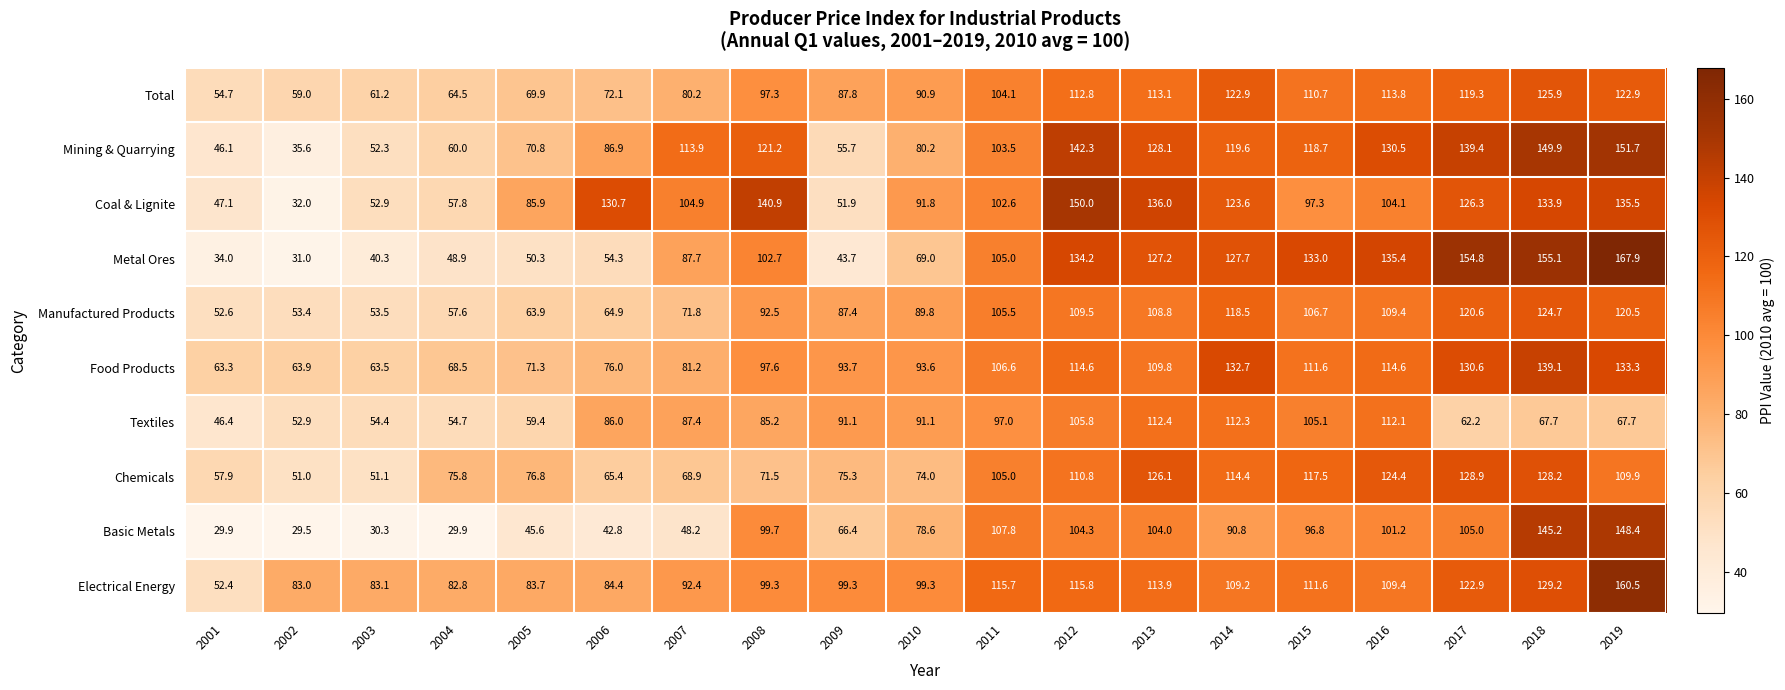

Rank the series by their maximum value, from highest to lowest.

Metal Ores, Electrical Energy, Mining & Quarrying, Coal & Lignite, Basic Metals, Food Products, Chemicals, Total, Manufactured Products, Textiles